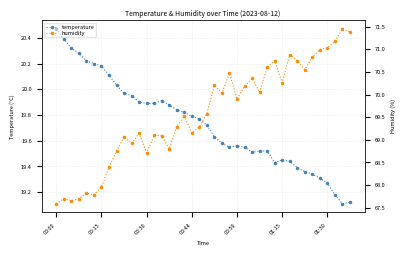

True or false: temperature has a value of 8.6 at 33.

False